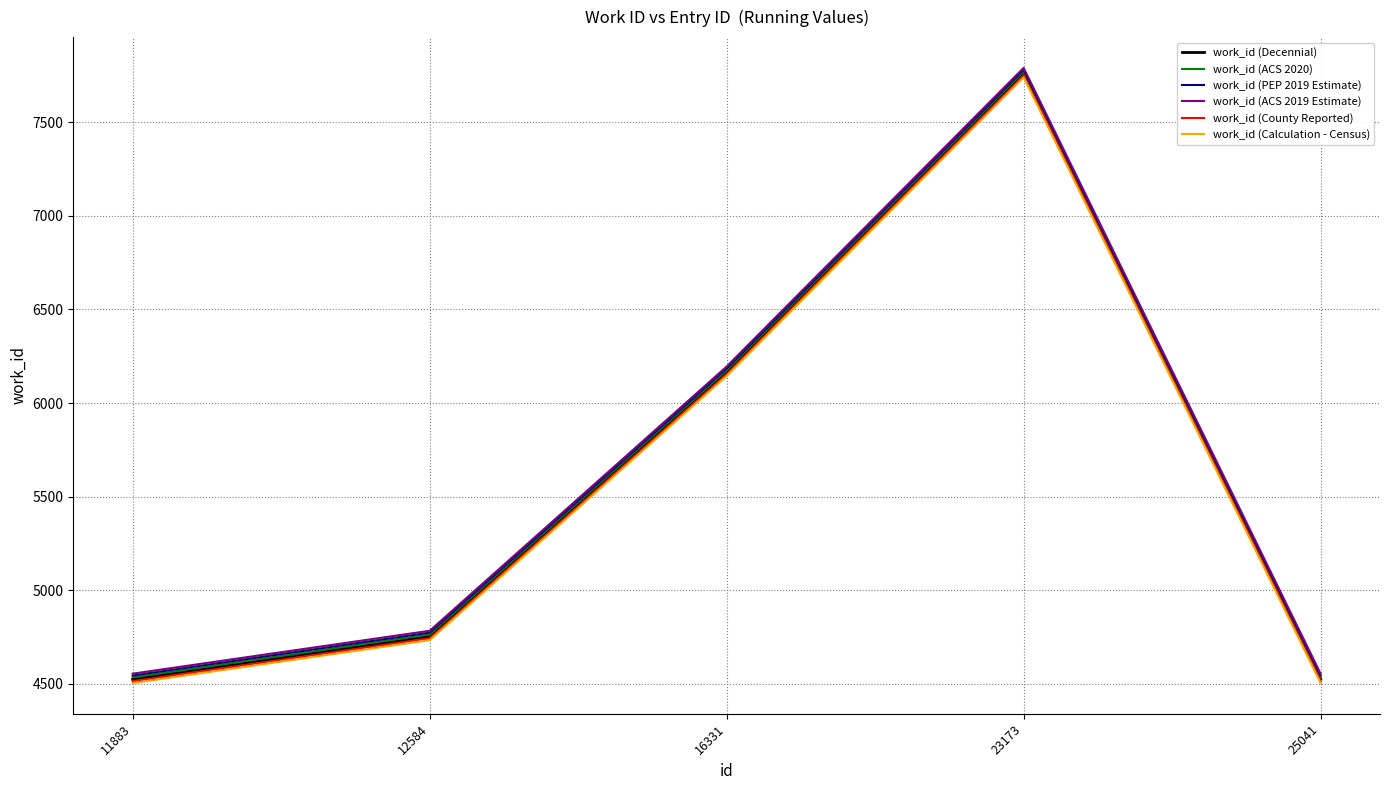

Is the value of work_id (PEP 2019 Estimate) at 25041 greater than the value of work_id (ACS 2020) at 23173?

No